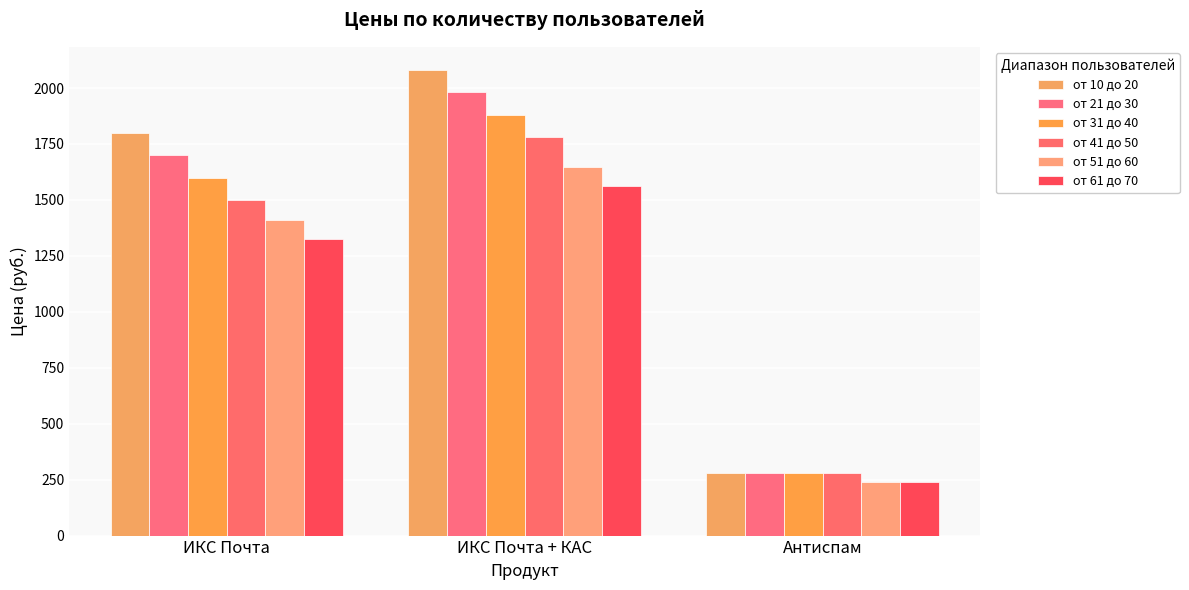

At which category is the sum across all series the highest?

ИКС Почта + КАС